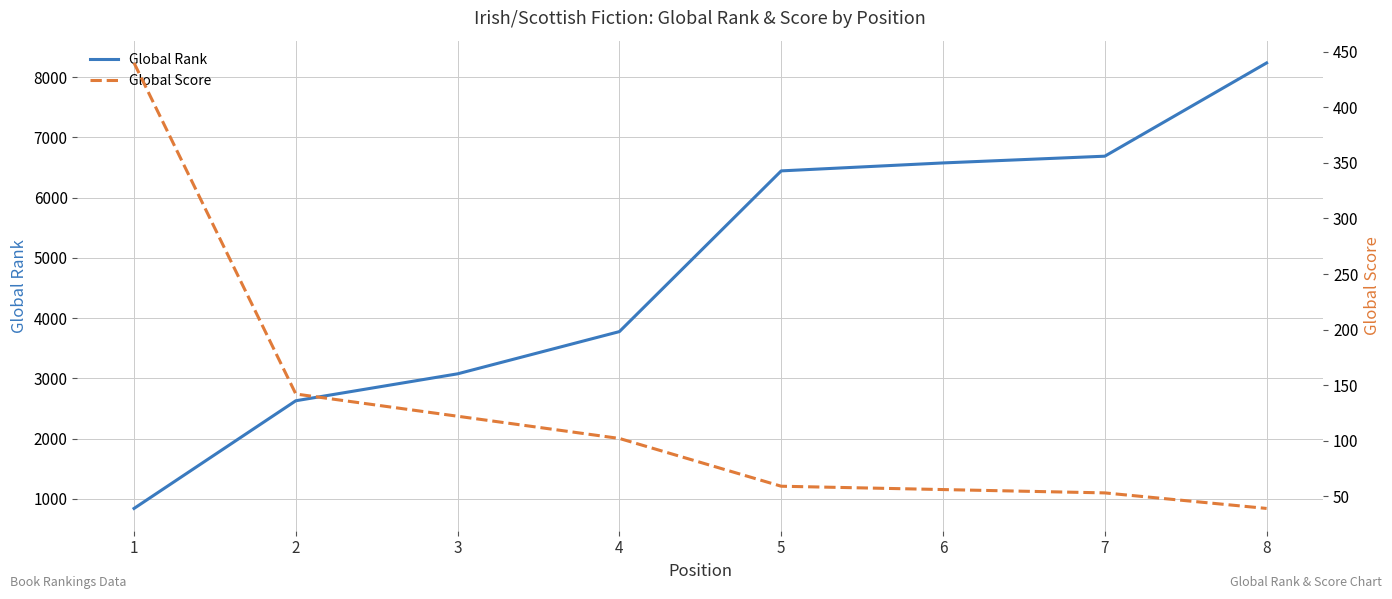

True or false: Global Score and Global Rank cross at least once.

False